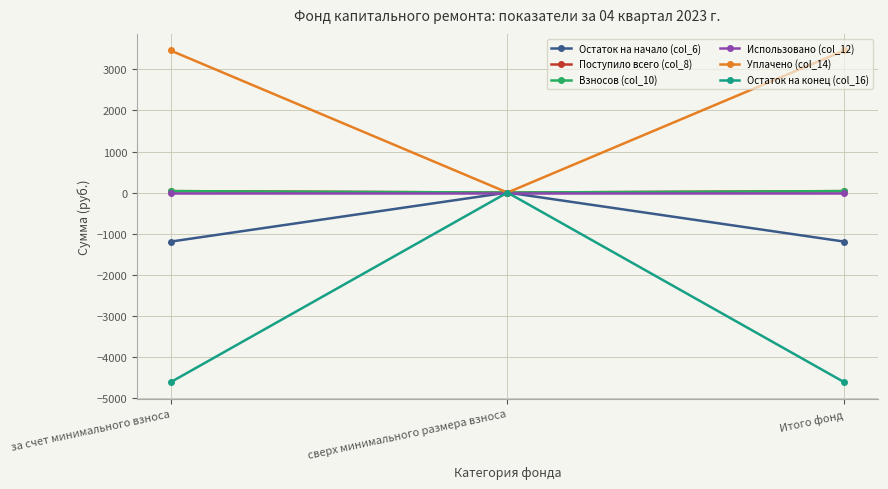

Is this an area chart (filled region under the line)?

No